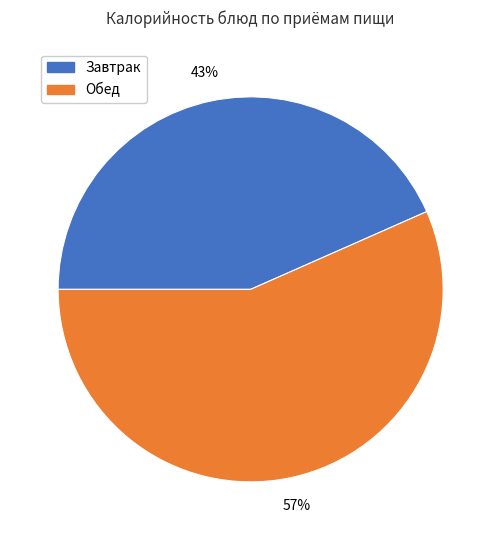

To the nearest percent, what is the average slice percentage?

50%